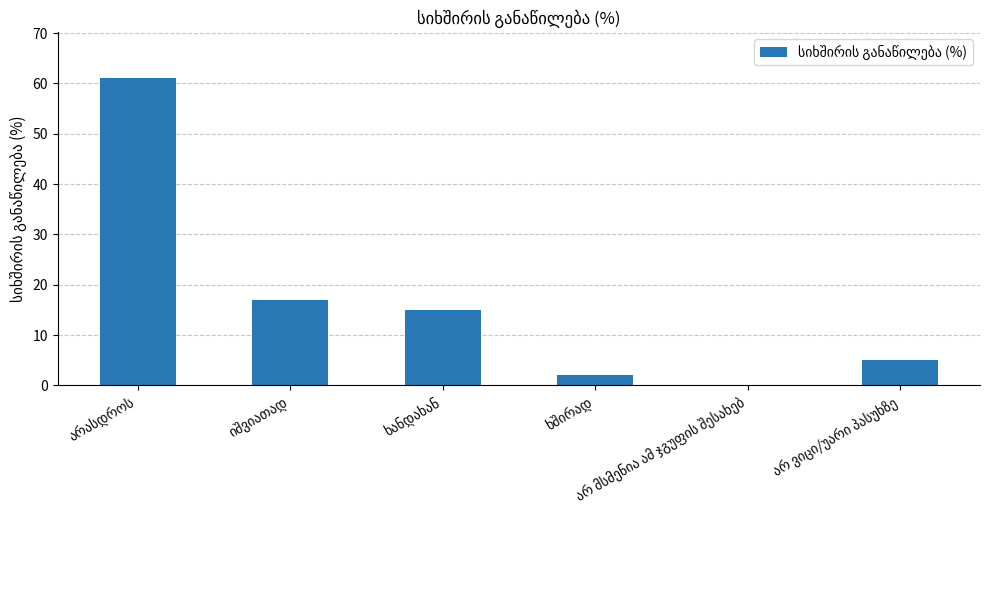

What is the greatest value displayed?

61